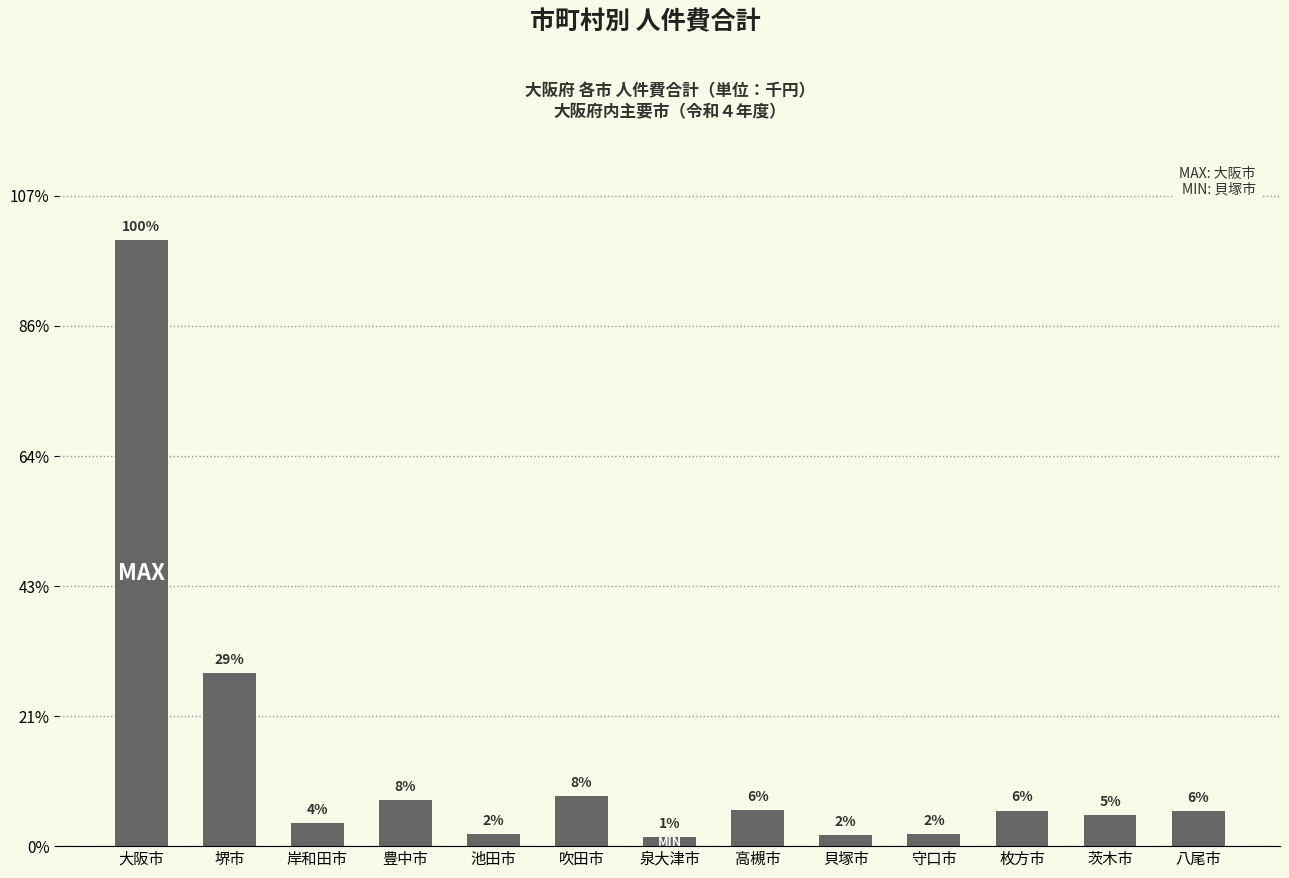

Is it true that the value at 岸和田市 is 2719605?

False